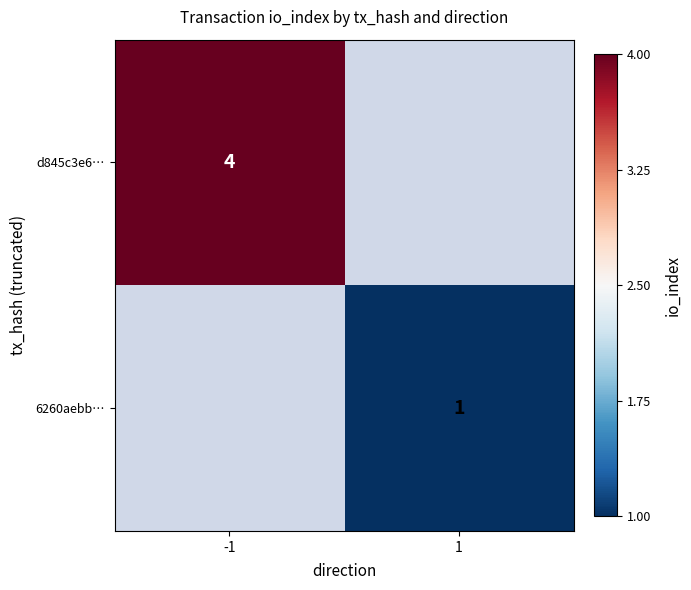

The d845c3e6… series shows 3 at -1. True or false?

False